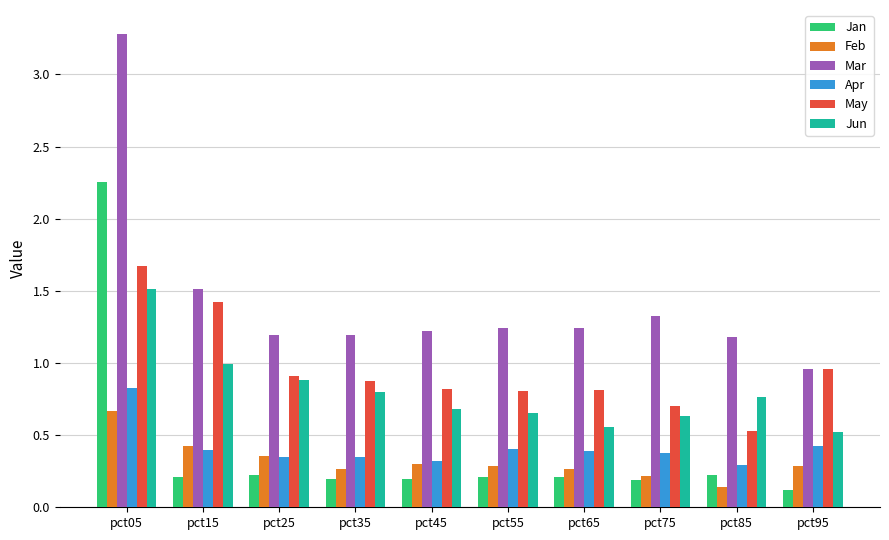

Which label corresponds to the largest value in the chart?

pct05